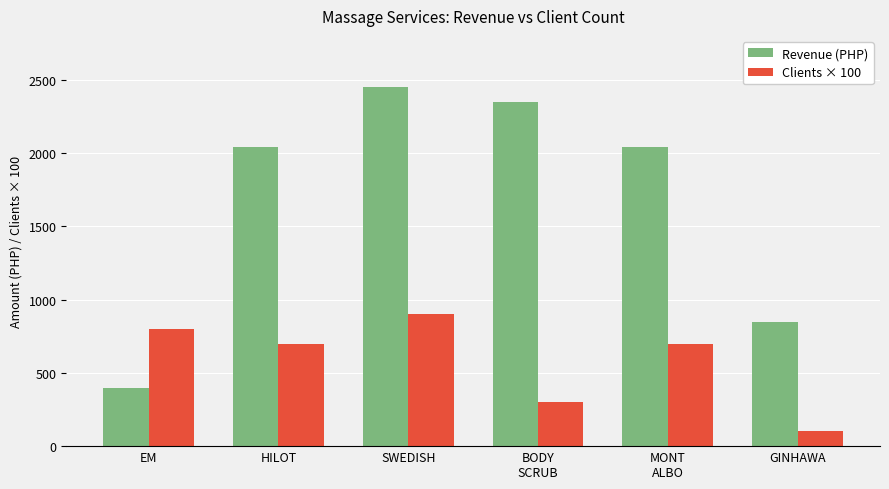

Which series changed the most between EM and BODY
SCRUB?

Revenue (PHP)